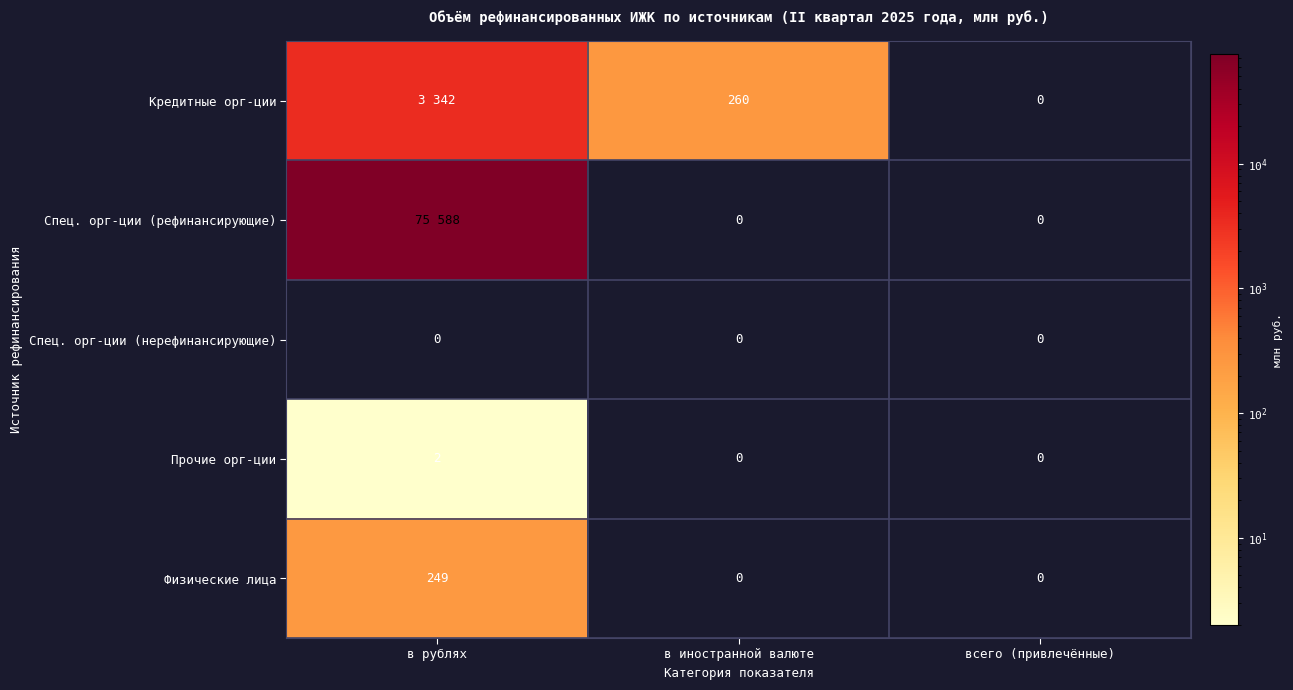

What is the total value across all series at в рублях?

79181